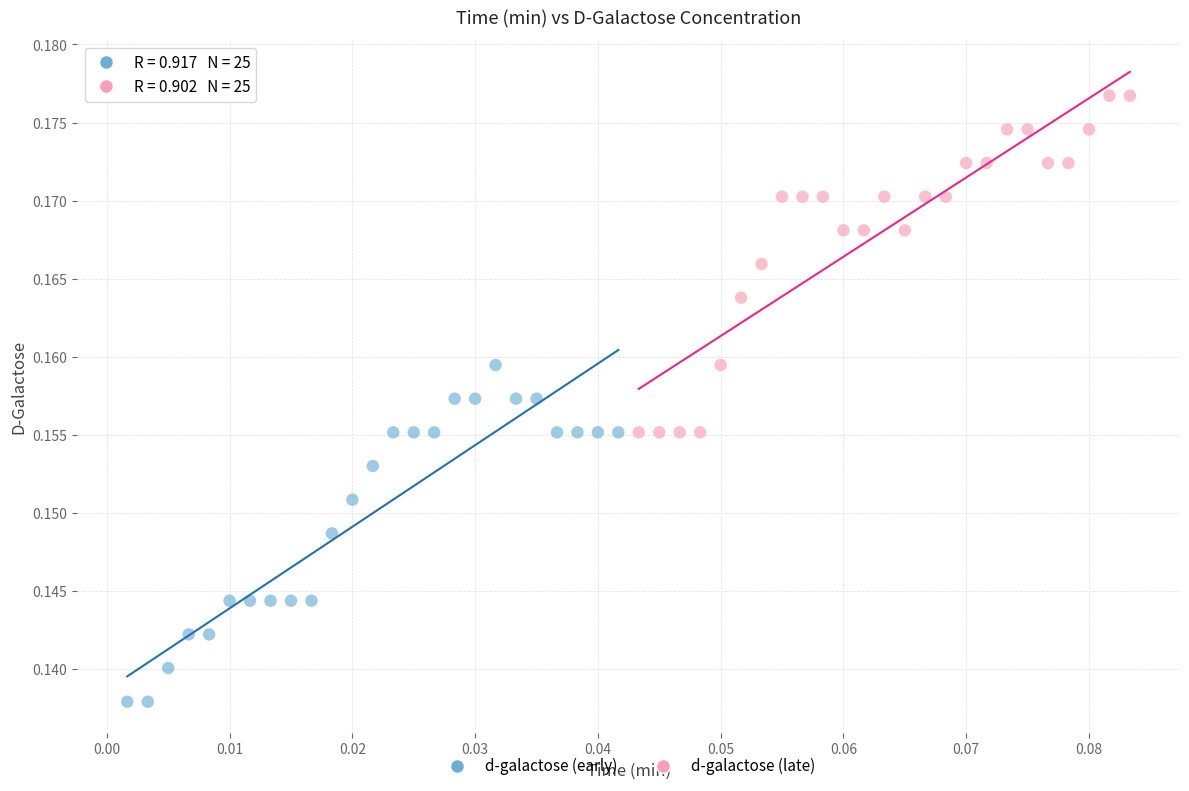

What are all the series names shown in the legend?

d-galactose (early), d-galactose (late)